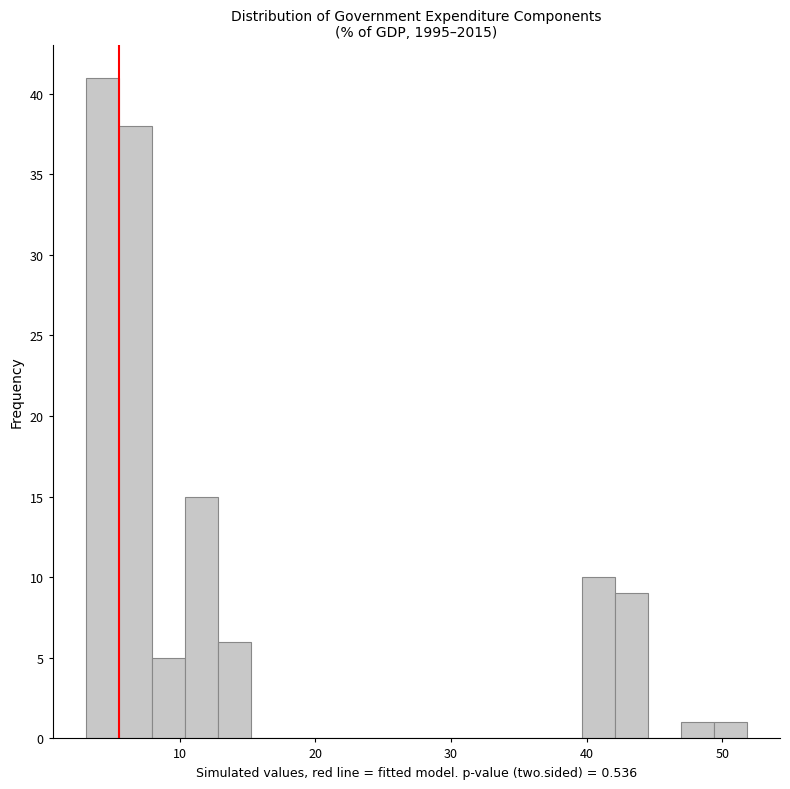

Around what value on the x-axis is the tallest bar? Give the approximate position of its centre, as read against the axis.

4